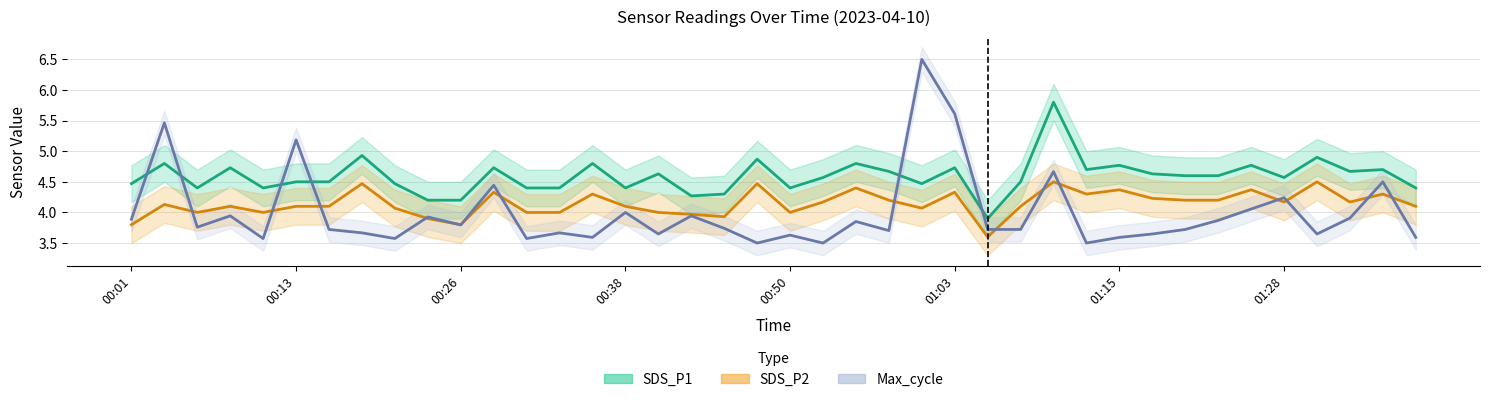

Which series has the largest range (max minus min)?

Max_cycle